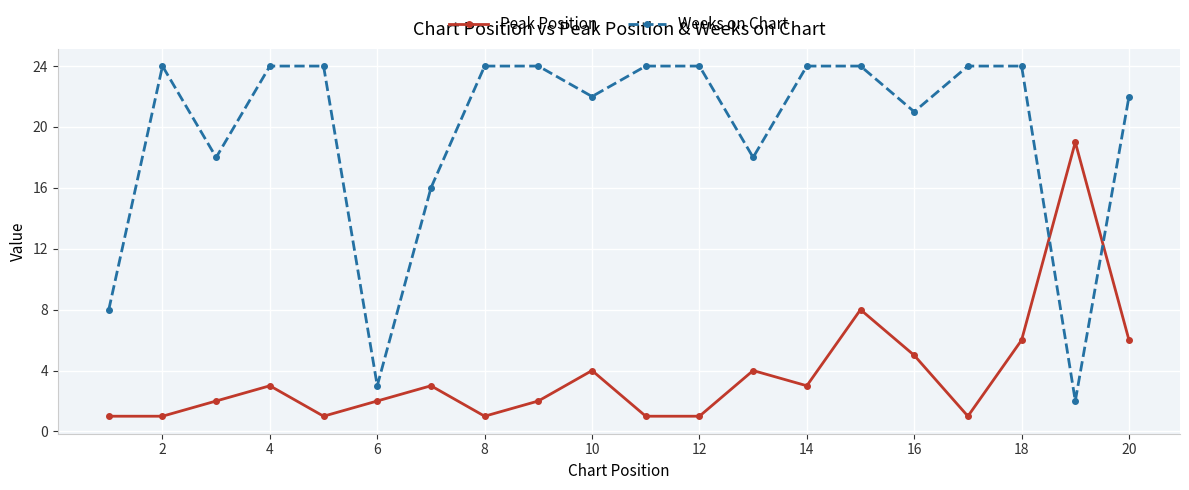

How many intersections are there between Weeks on Chart and Peak Position?

2